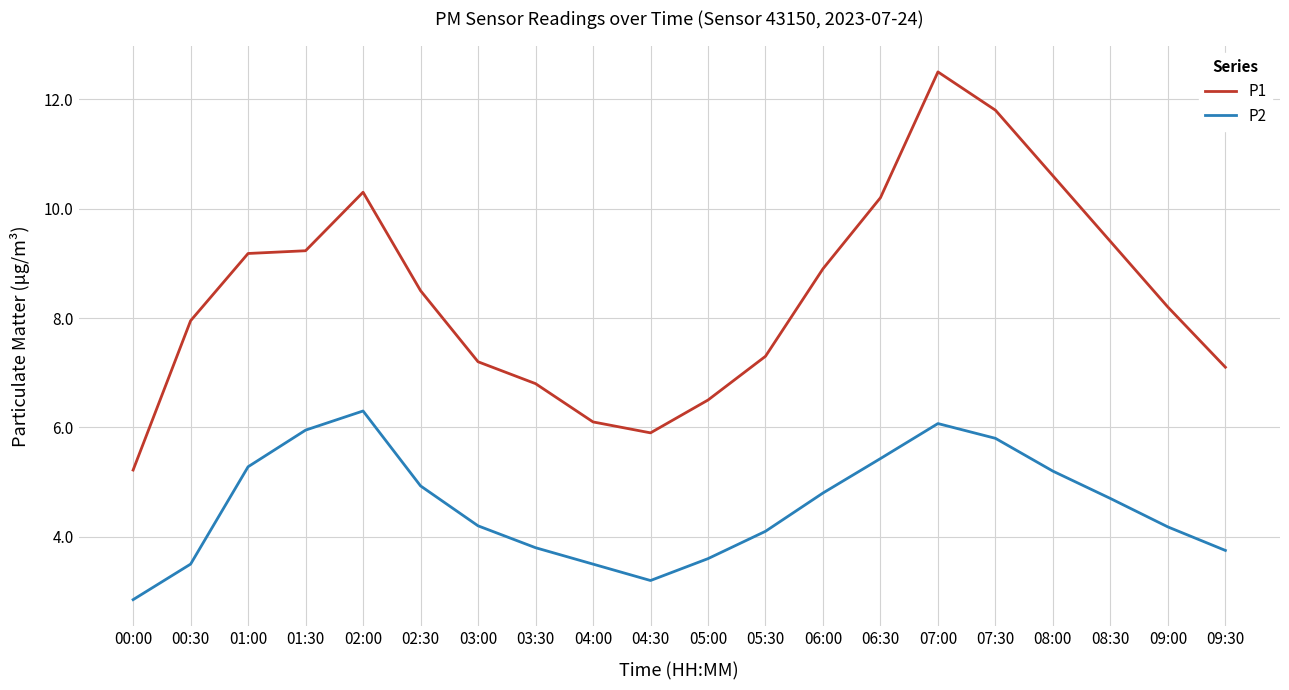

True or false: P1 has a value of 4.0 at 04:30.

False